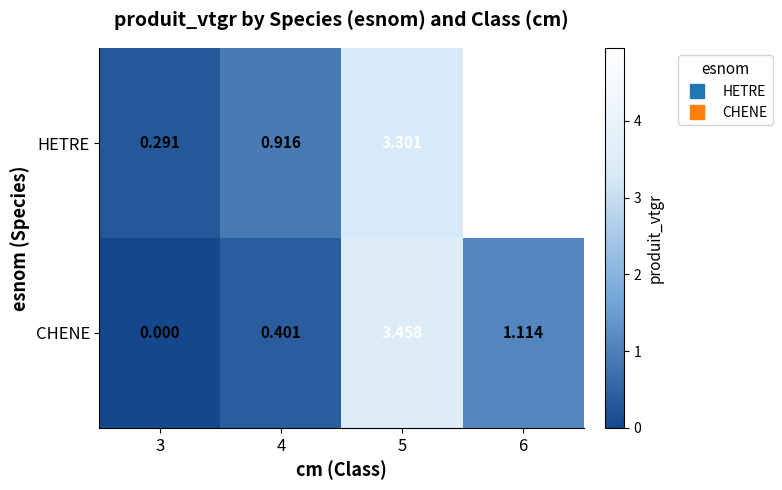

How many values in CHENE are above zero?

3